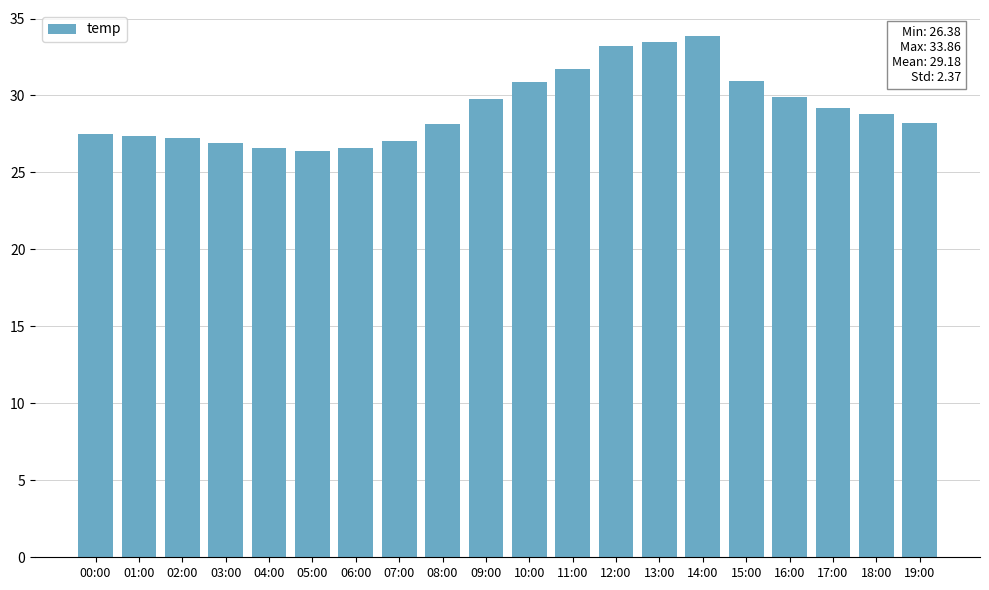

Is it true that the value at 17:00 is 29.2?

True